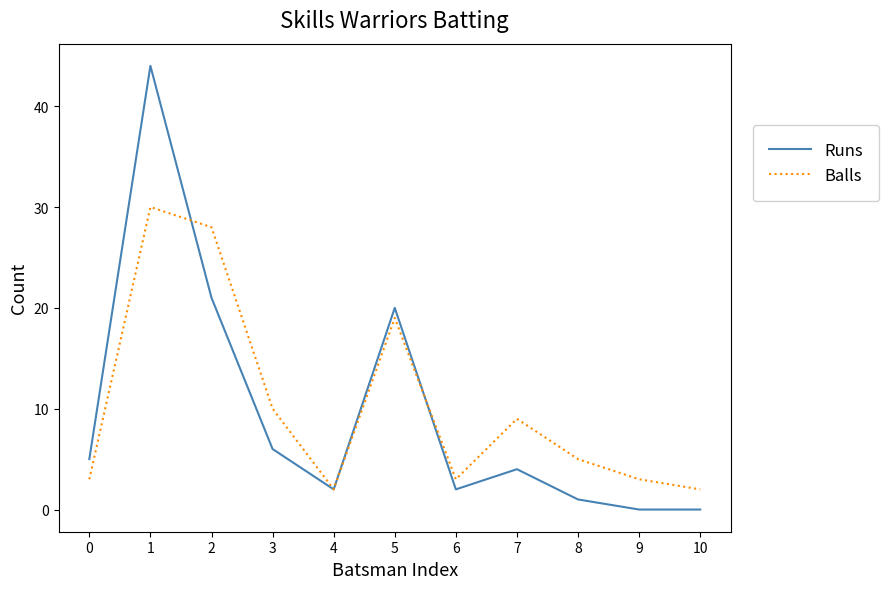

What is the highest value of the Balls series?

30